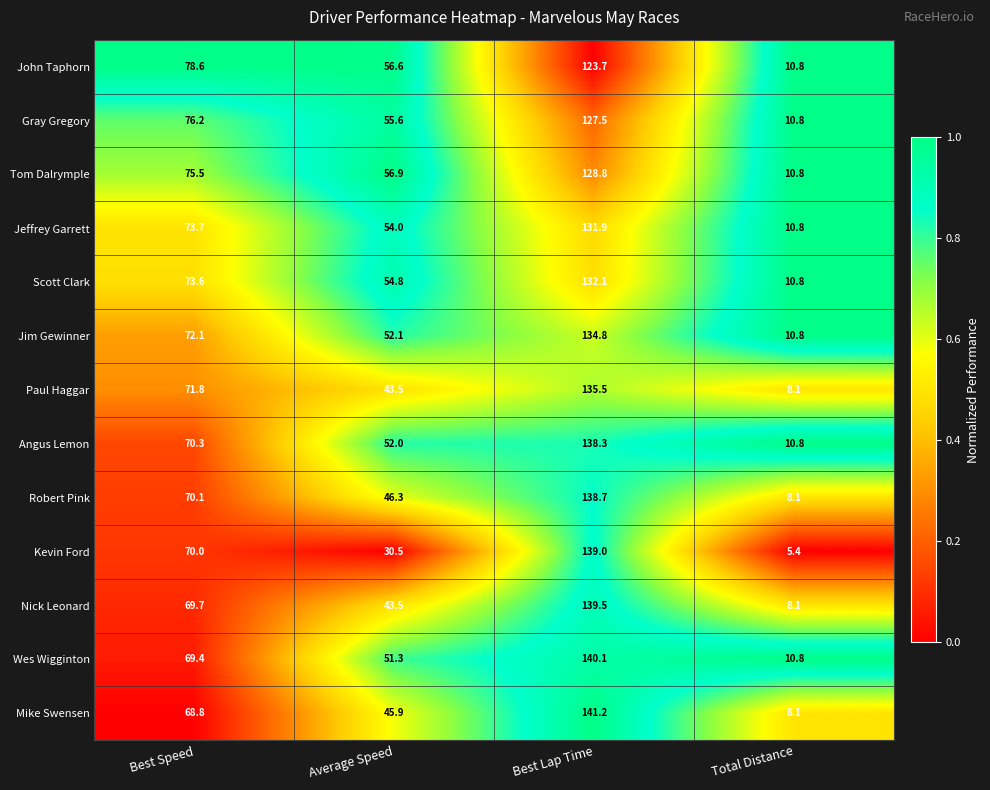

What is the sum of the Gray Gregory values at Average Speed and Best Speed?

131.8